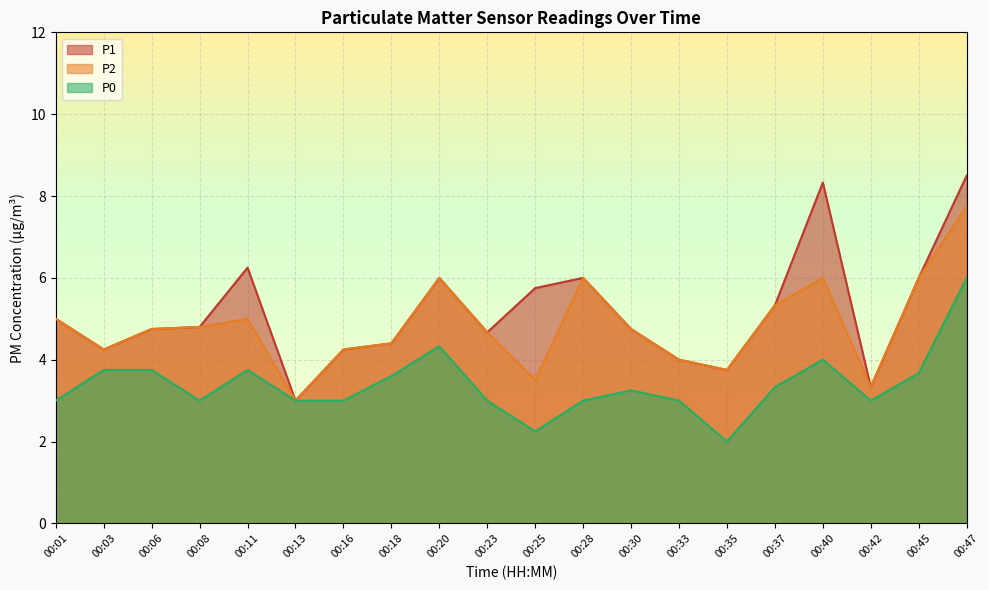

At which category does the chart reach its minimum across all series?

00:35